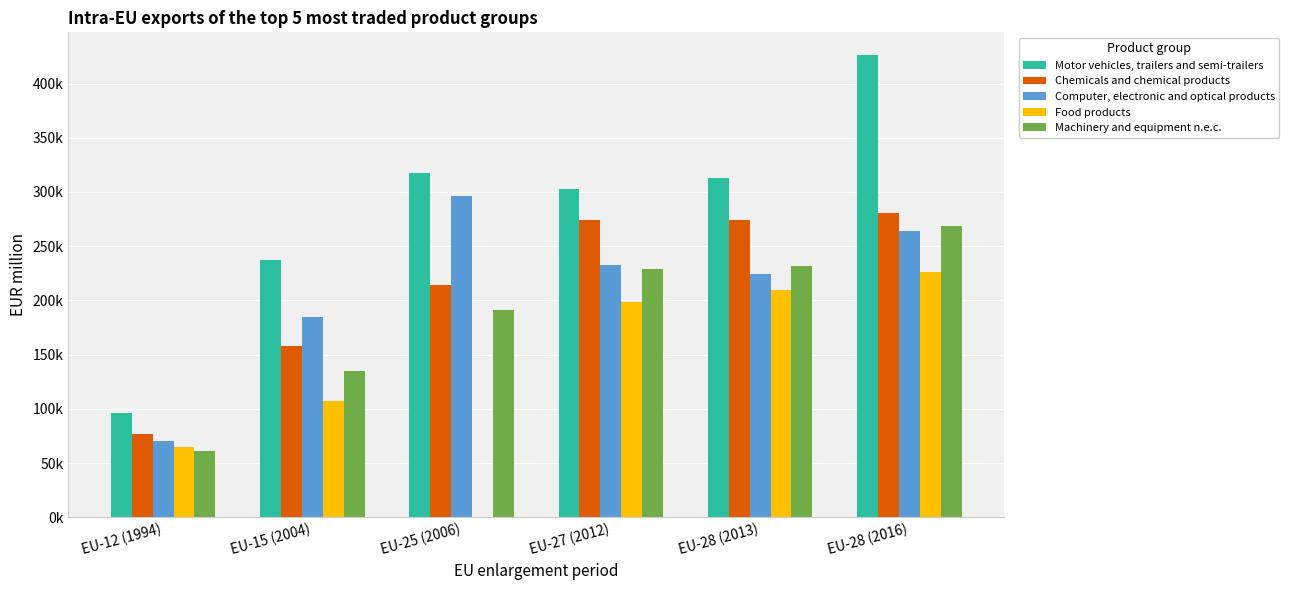

True or false: Motor vehicles, trailers and semi-trailers has a value of 156949.0 at EU-12 (1994).

False